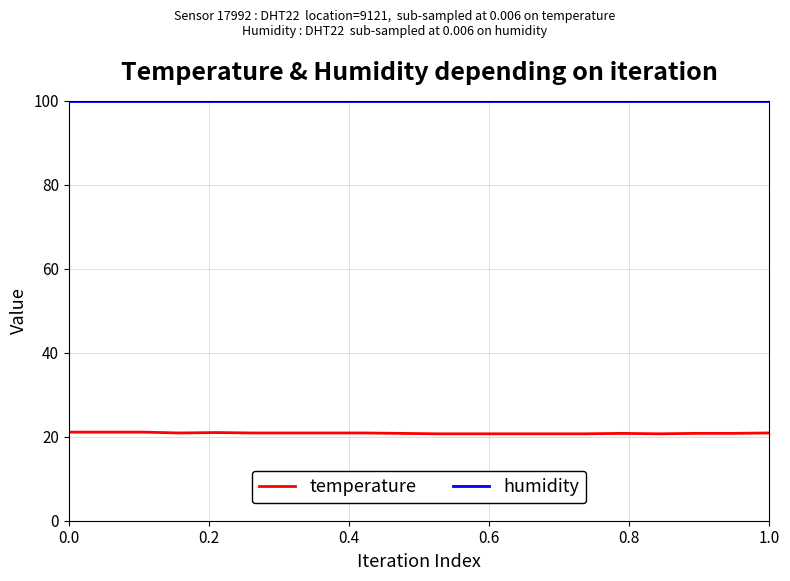

True or false: humidity and temperature intersect in this chart.

False